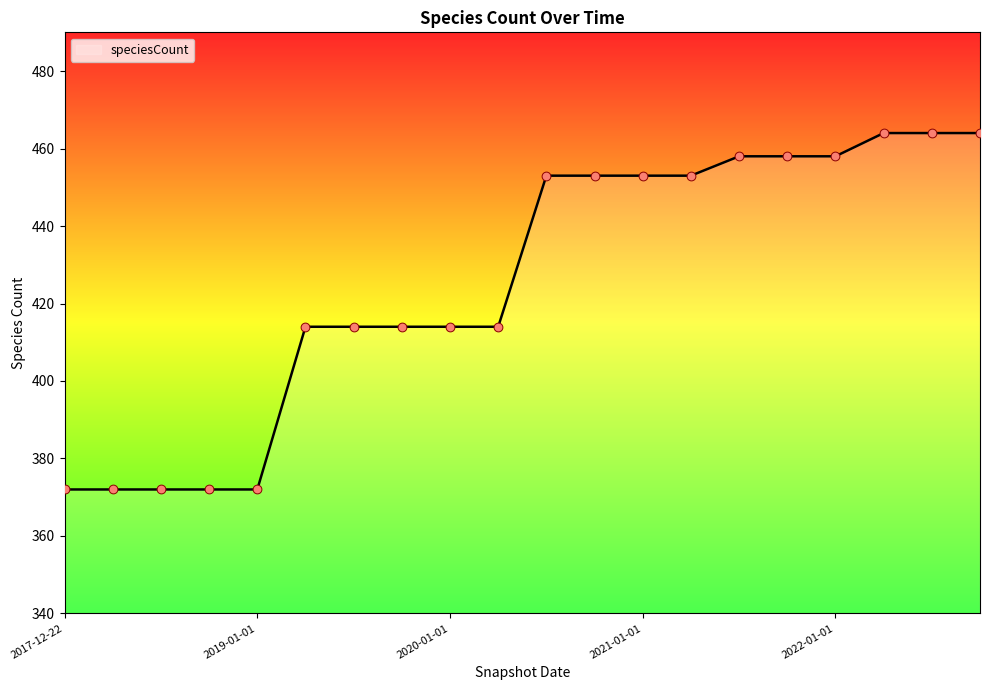

What is the maximum value shown in the chart?

464